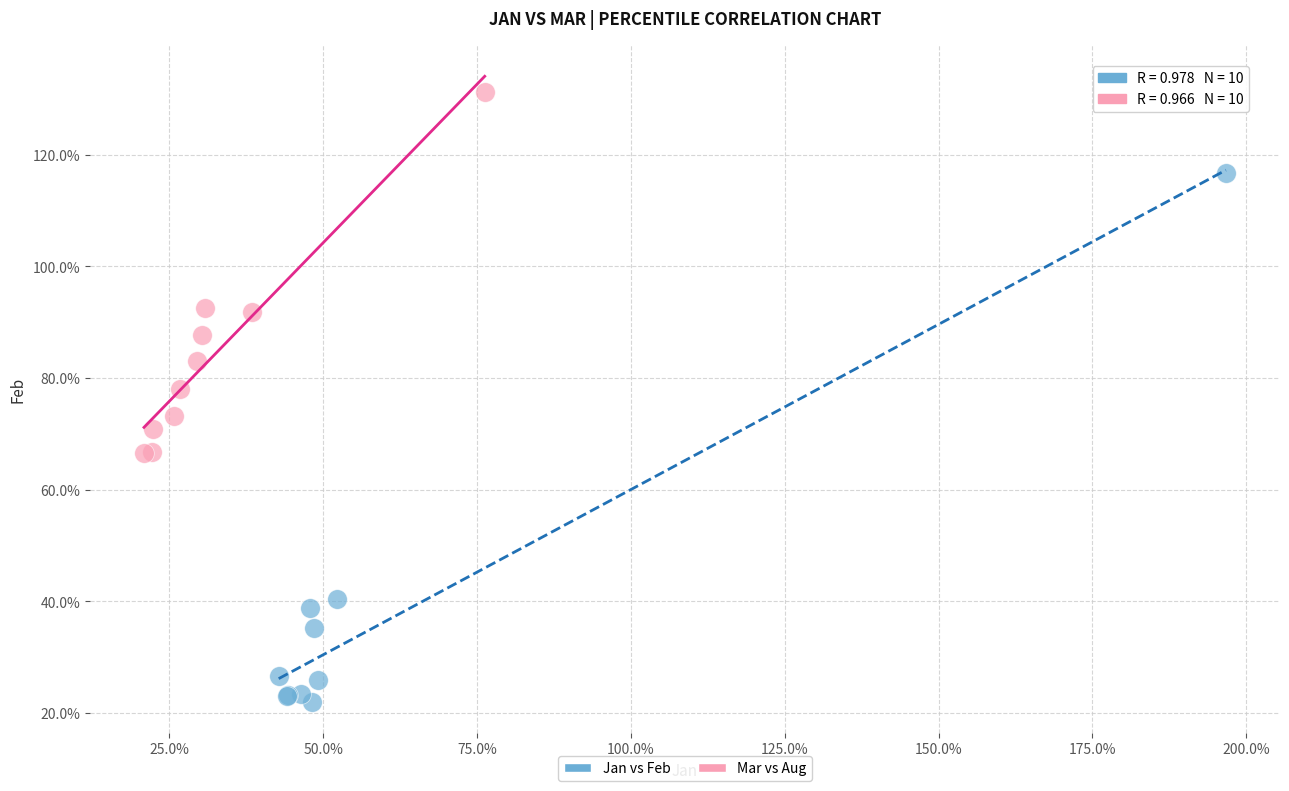

What are all the series names shown in the legend?

Jan vs Feb, Mar vs Aug